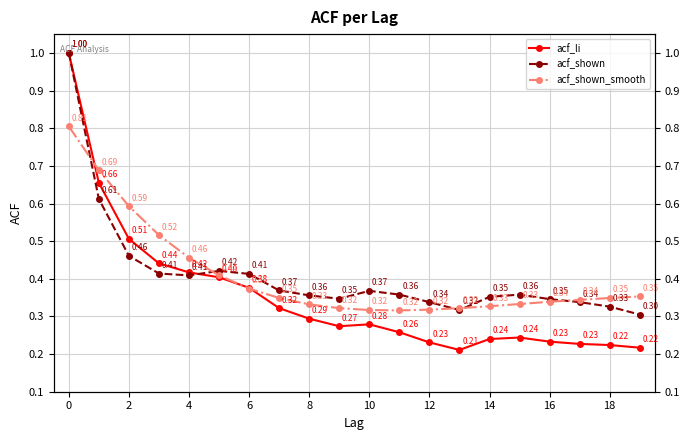

Is it true that acf_shown equals 0.2 at 18?

False